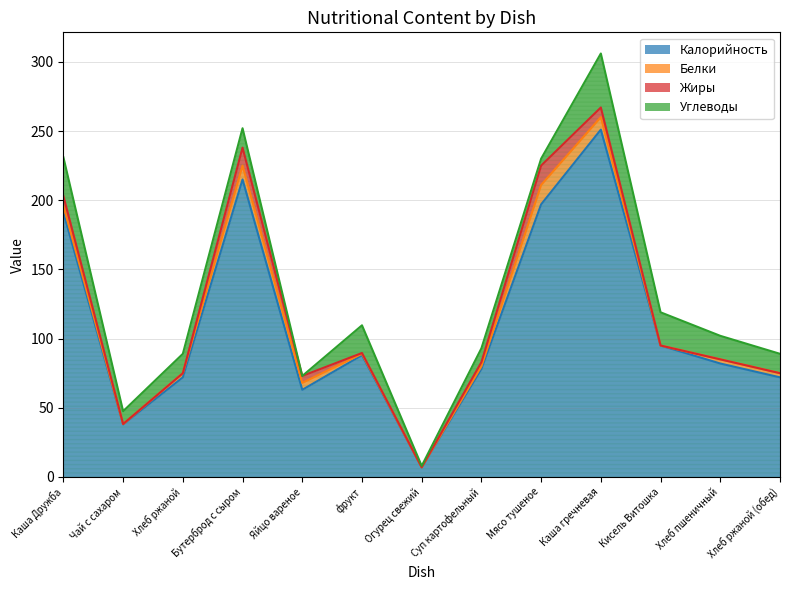

Is it true that Жиры equals 7.0 at Каша гречневая?

True